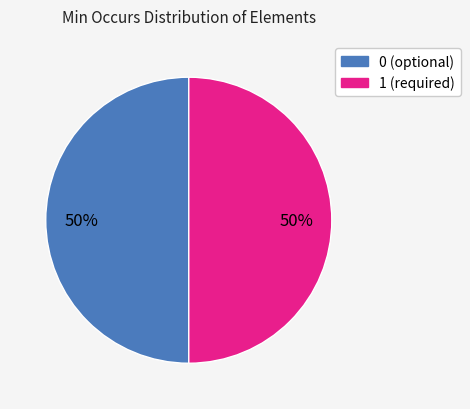

To the nearest percent, what is the average slice percentage?

50%